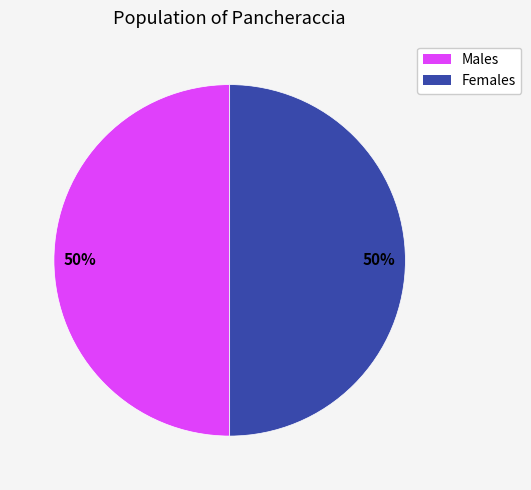

To the nearest percent, what is the average slice percentage?

50%